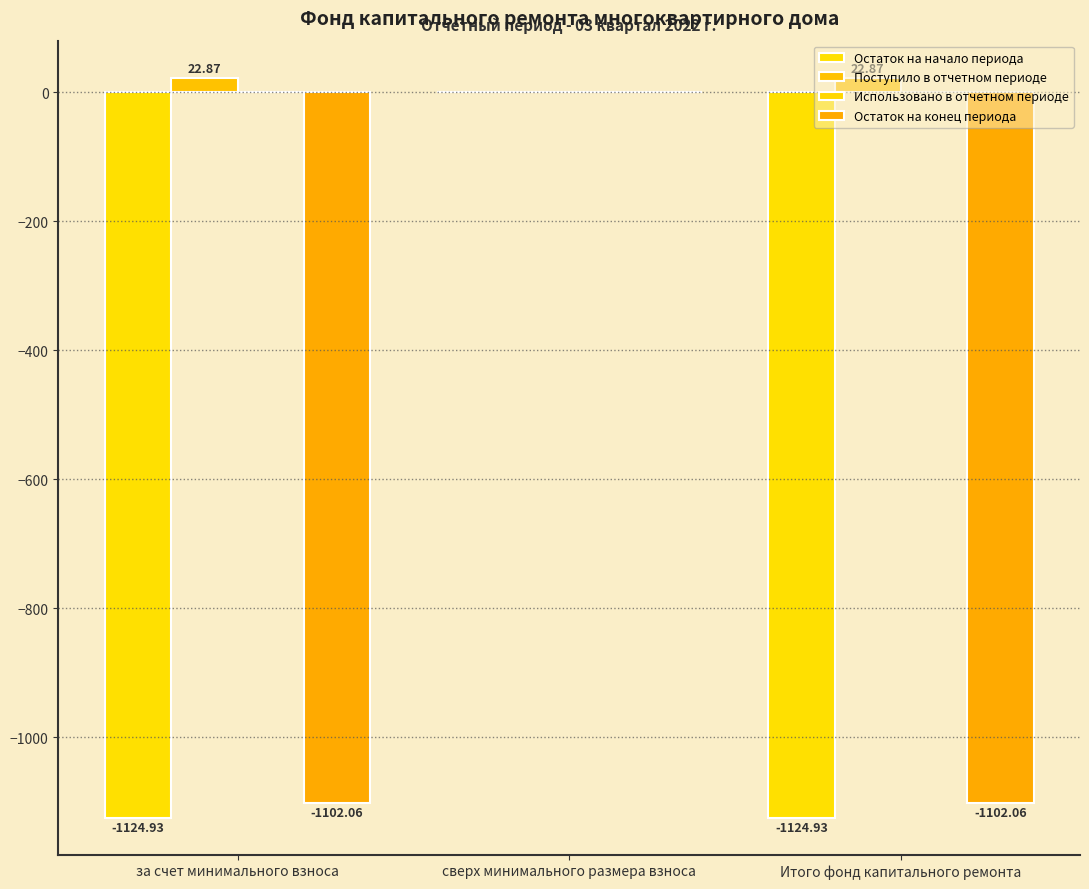

How many groups of bars are there?

3